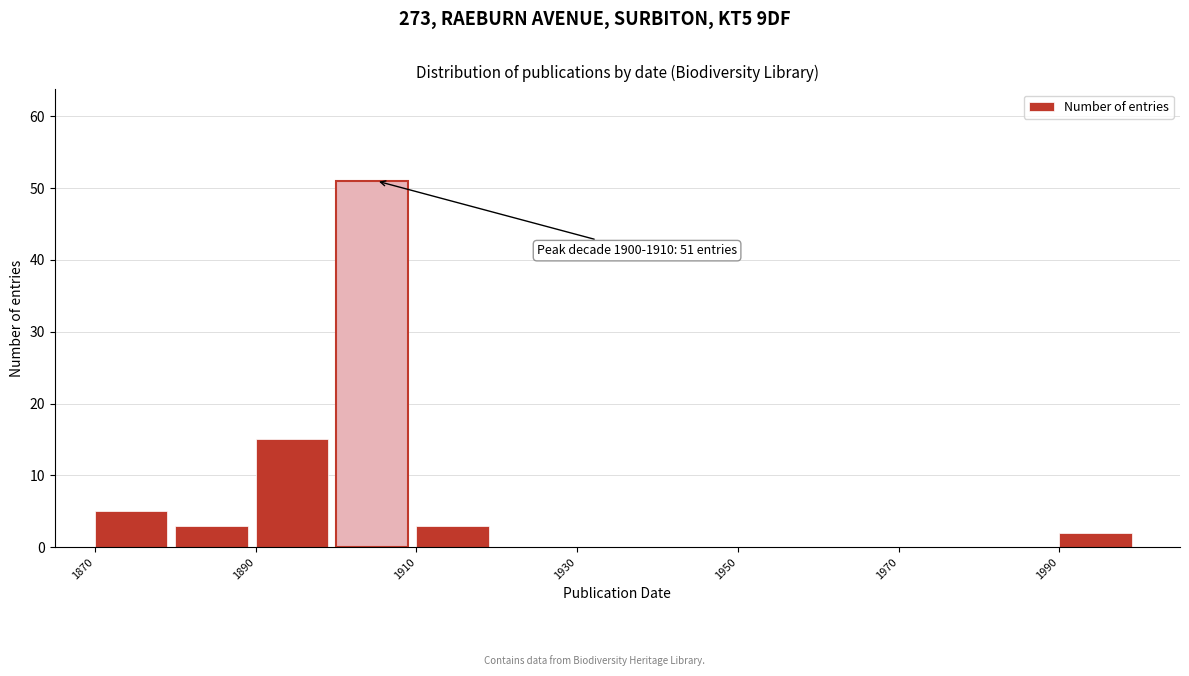

Which range on the x-axis has the tallest bar?

1900 to 1910